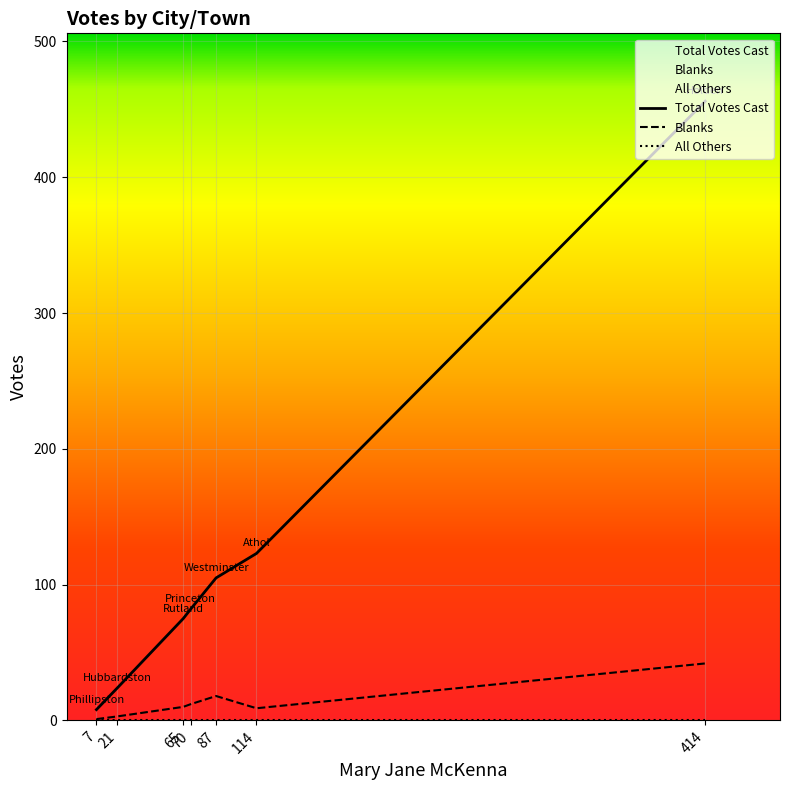

Reading left to right, transcribe all the data shown in this chart.

Total Votes Cast: 7=8	21=24	65=75	70=82	87=105	114=123	414=456
Blanks: 7=1	21=3	65=10	70=12	87=18	114=9	414=42
All Others: 7=0	21=0	65=0	70=0	87=0	114=0	414=0